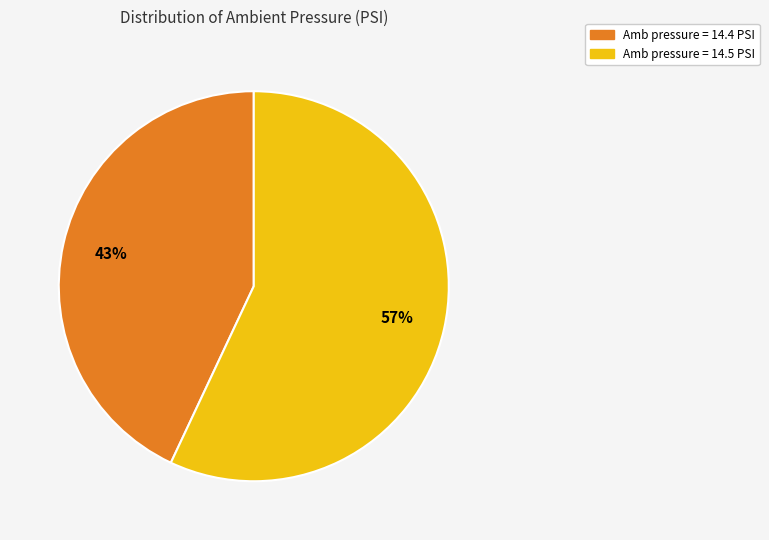

Is the sum of Amb pressure = 14.5 PSI and Amb pressure = 14.4 PSI greater than half?

Yes